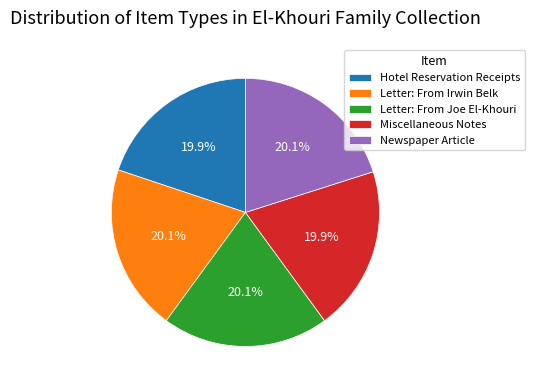

To the nearest percent, what portion does Hotel Reservation Receipts represent?

20%